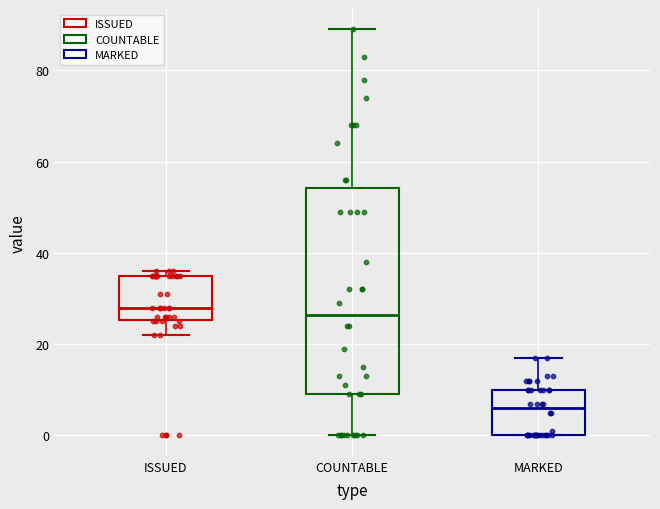

Where is the upper edge of the box for COUNTABLE on the y-axis? The values are not printed on the chart, so give them approximately, as read against the axis.

54